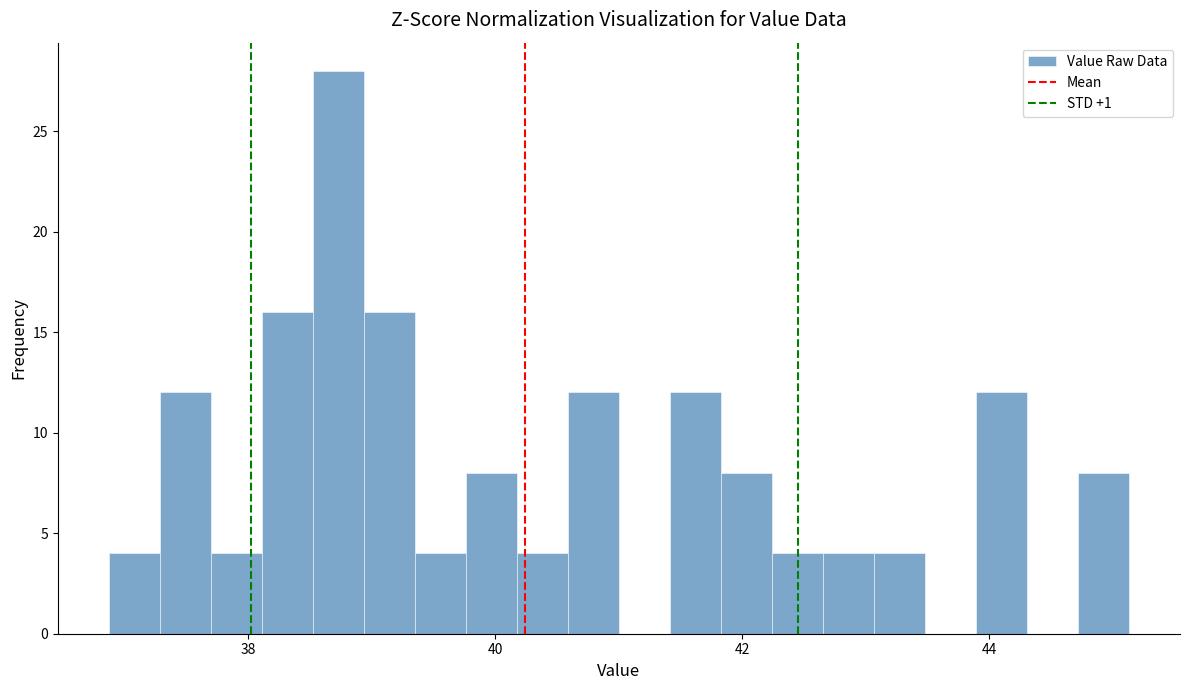

Read against the x-axis, roughly where is the centre of the tallest bar?

38.8